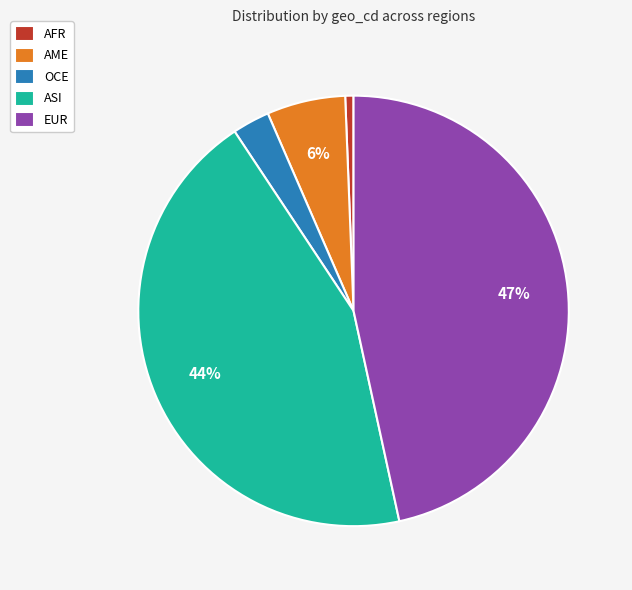

Between AFR and ASI, which is larger?

ASI